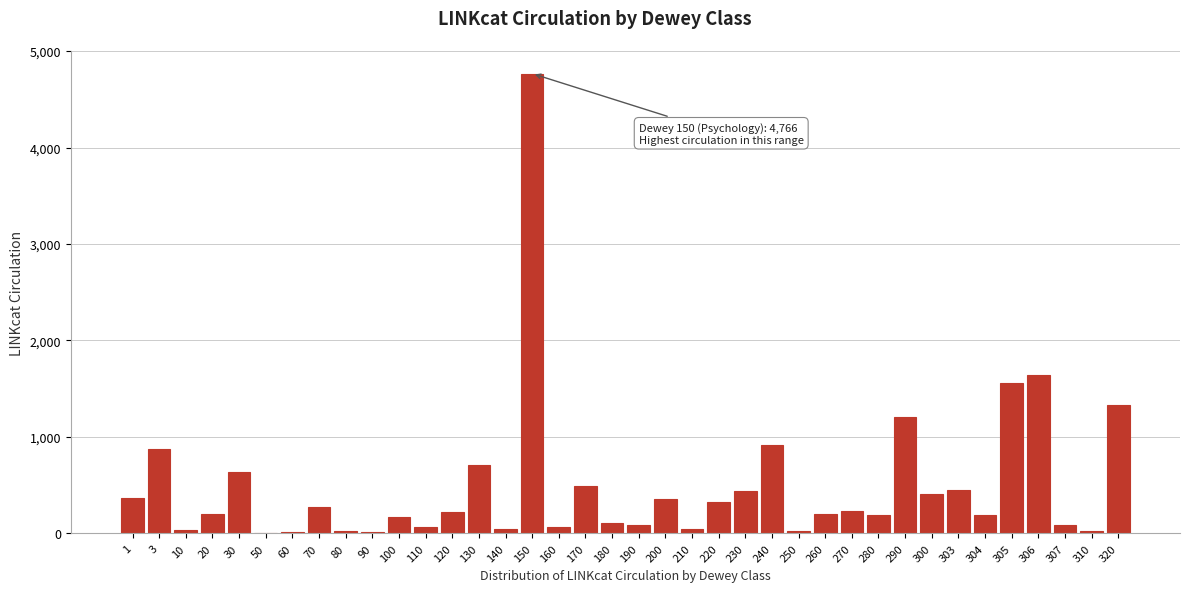

What is the sum of all values?

18834